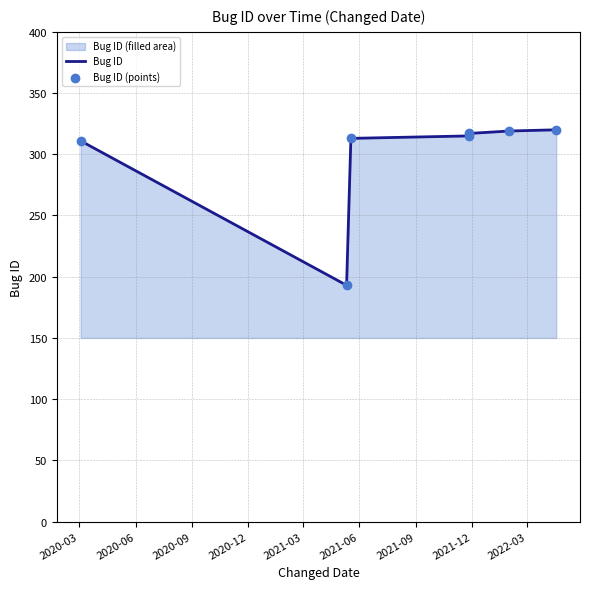

Which series contains the lowest Y value?

Bug ID